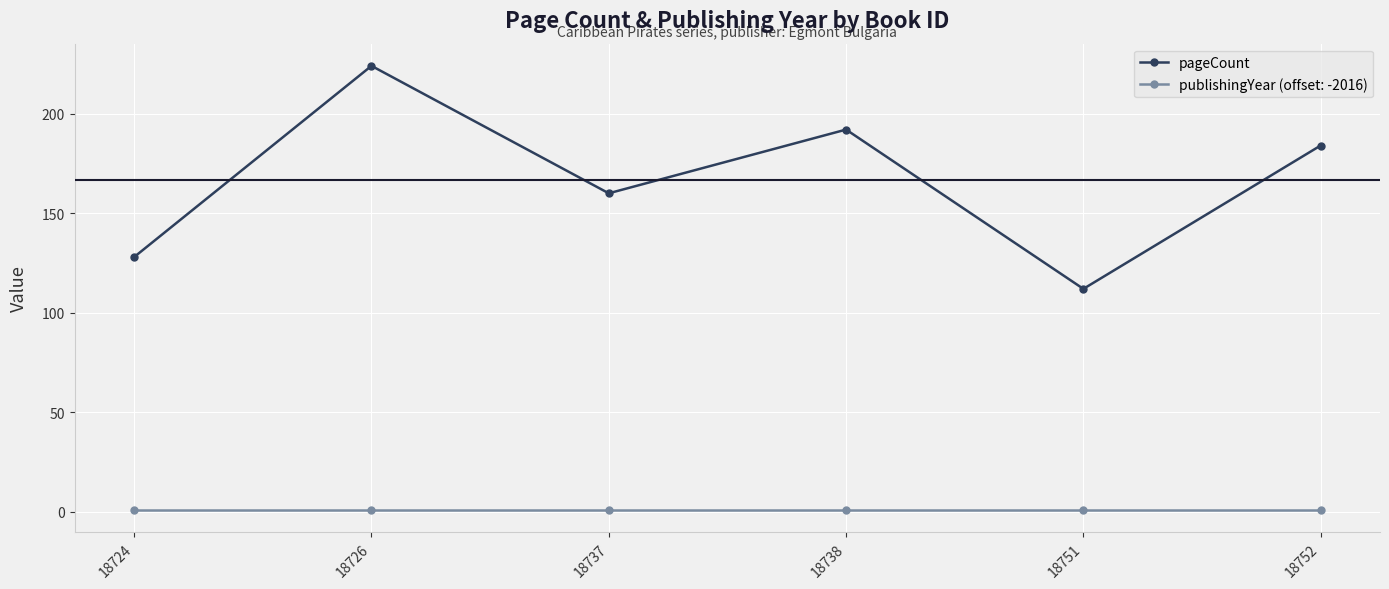

How many lines are shown in the chart?

2